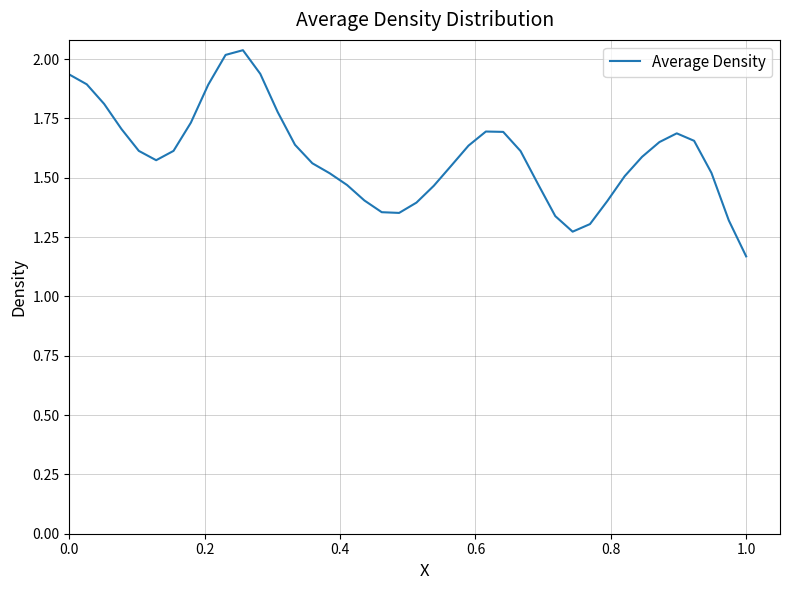

What is the difference between the maximum and minimum values?

0.9